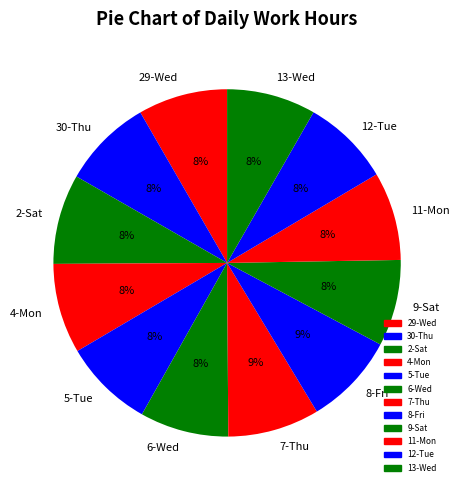

Combined, do 11-Mon and 7-Thu account for over 50%?

No